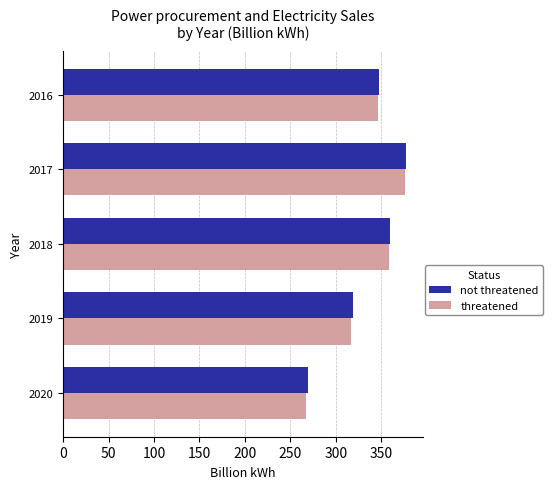

The value of threatened at 2016 is 589.7. True or false?

False